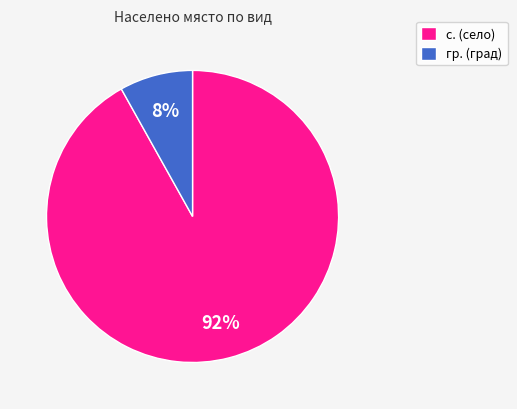

Which slice represents more than half of the pie?

с.